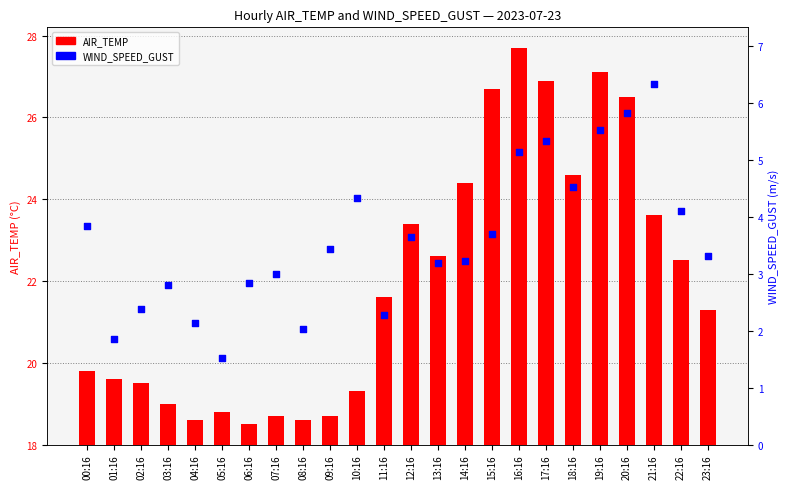

What is the total value across all series at 23:16?

24.6